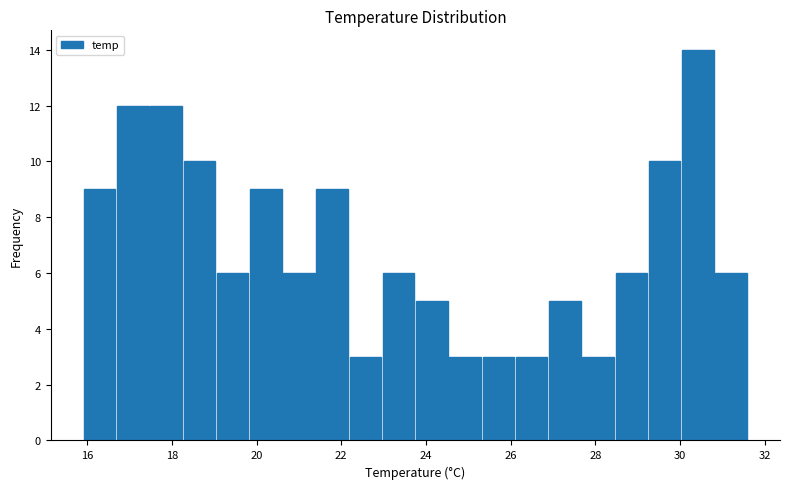

Around what value on the x-axis is the tallest bar? Give the approximate position of its centre, as read against the axis.

30.4